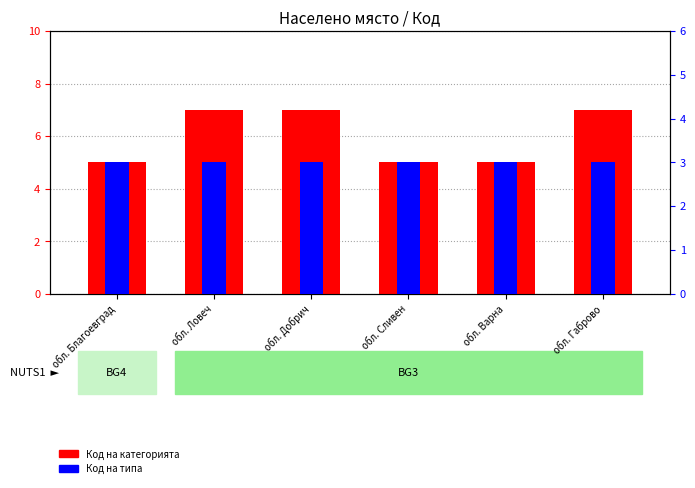

Rank the series by their average value, from lowest to highest.

Код на типа, Код на категорията